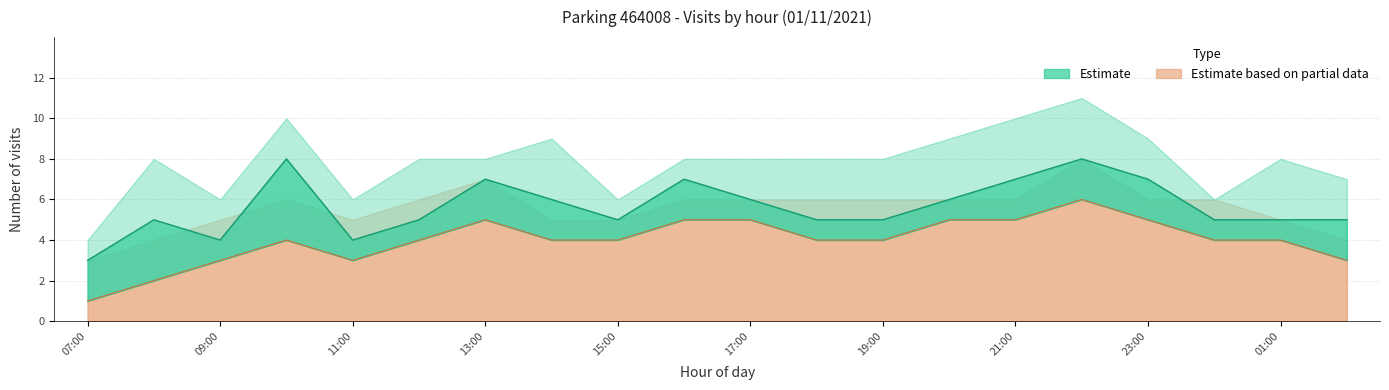

Count the number of values greater than 4.

7